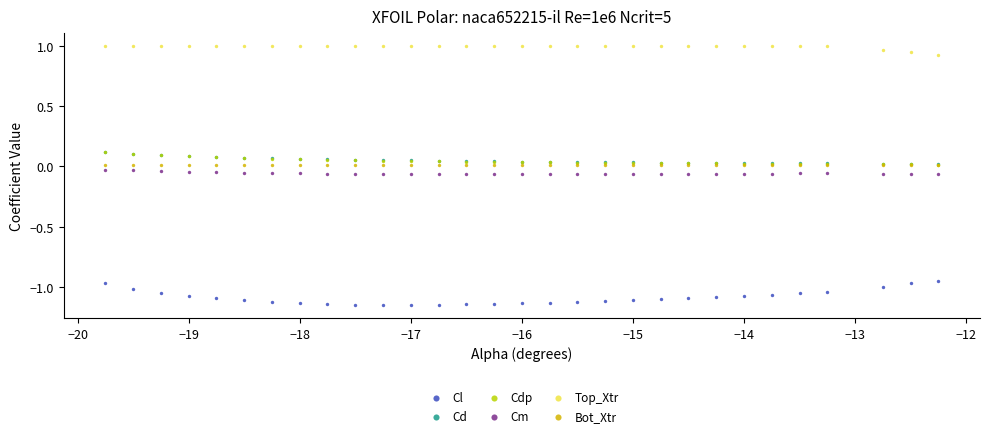

Which series has the largest Y range (max minus min)?

Cl